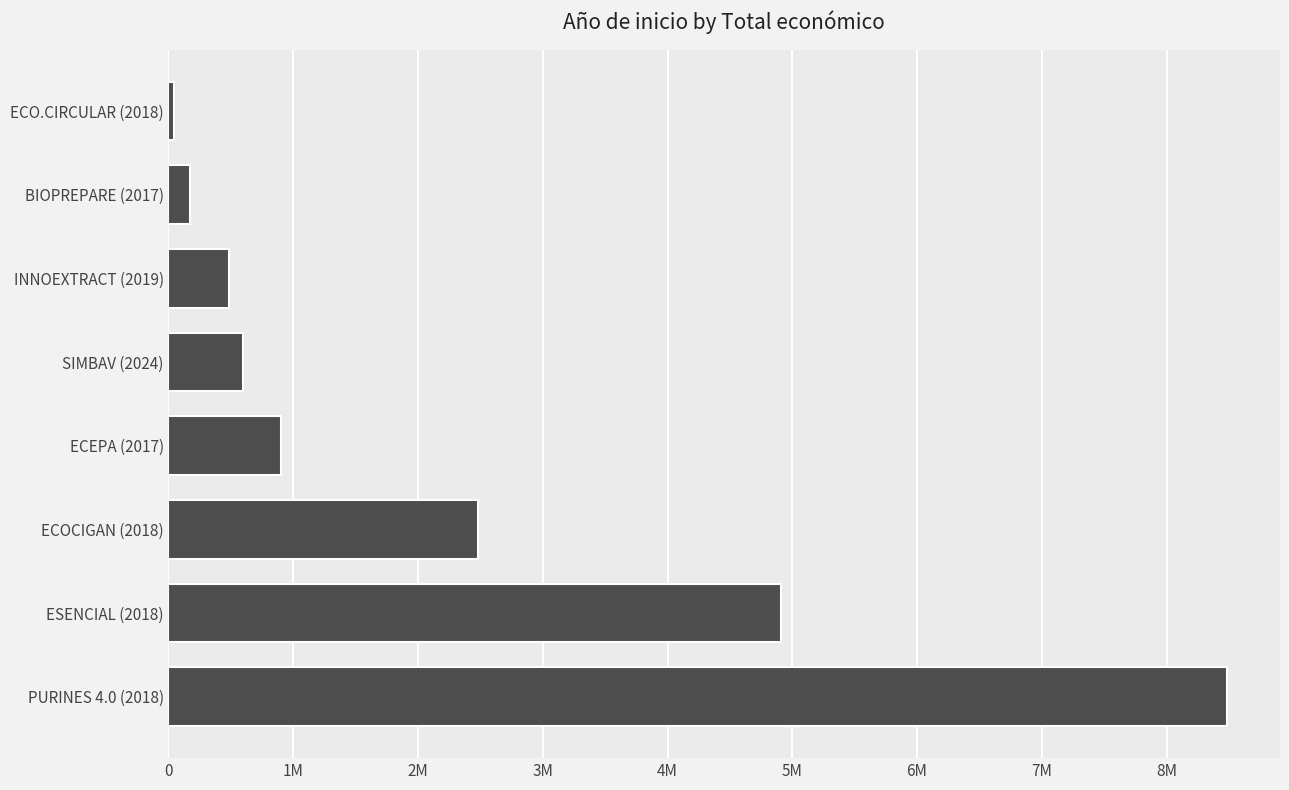

What is the greatest value displayed?

8484999